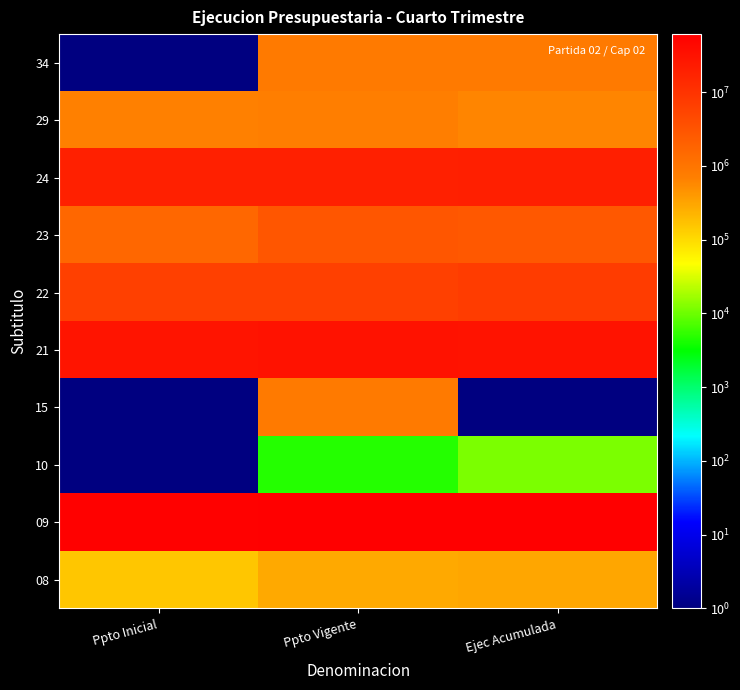

Reading left to right, what are all the values shown in this chart?

08: Ppto Inicial=157011	Ppto Vigente=283131	Ejec Acumulada=300016
09: Ppto Inicial=58347332	Ppto Vigente=61375747	Ejec Acumulada=61375747
10: Ppto Inicial=1	Ppto Vigente=4636	Ejec Acumulada=11612
15: Ppto Inicial=1	Ppto Vigente=842574	Ejec Acumulada=1
21: Ppto Inicial=30036523	Ppto Vigente=31558641	Ejec Acumulada=30744099
22: Ppto Inicial=6368101	Ppto Vigente=6454611	Ejec Acumulada=7293055
23: Ppto Inicial=1653900	Ppto Vigente=2934858	Ejec Acumulada=2770035
24: Ppto Inicial=19771614	Ppto Vigente=19981594	Ejec Acumulada=20064135
29: Ppto Inicial=674205	Ppto Vigente=742941	Ejec Acumulada=623237
34: Ppto Inicial=1	Ppto Vigente=833443	Ejec Acumulada=833443